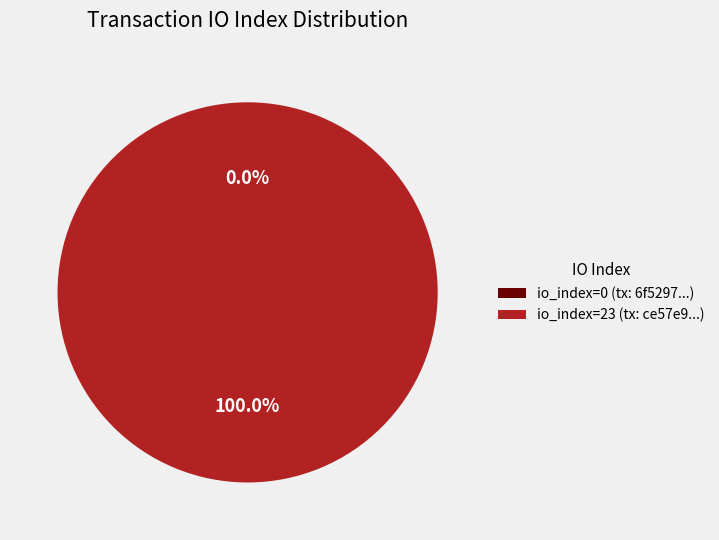

Does any single category account for the majority?

Yes